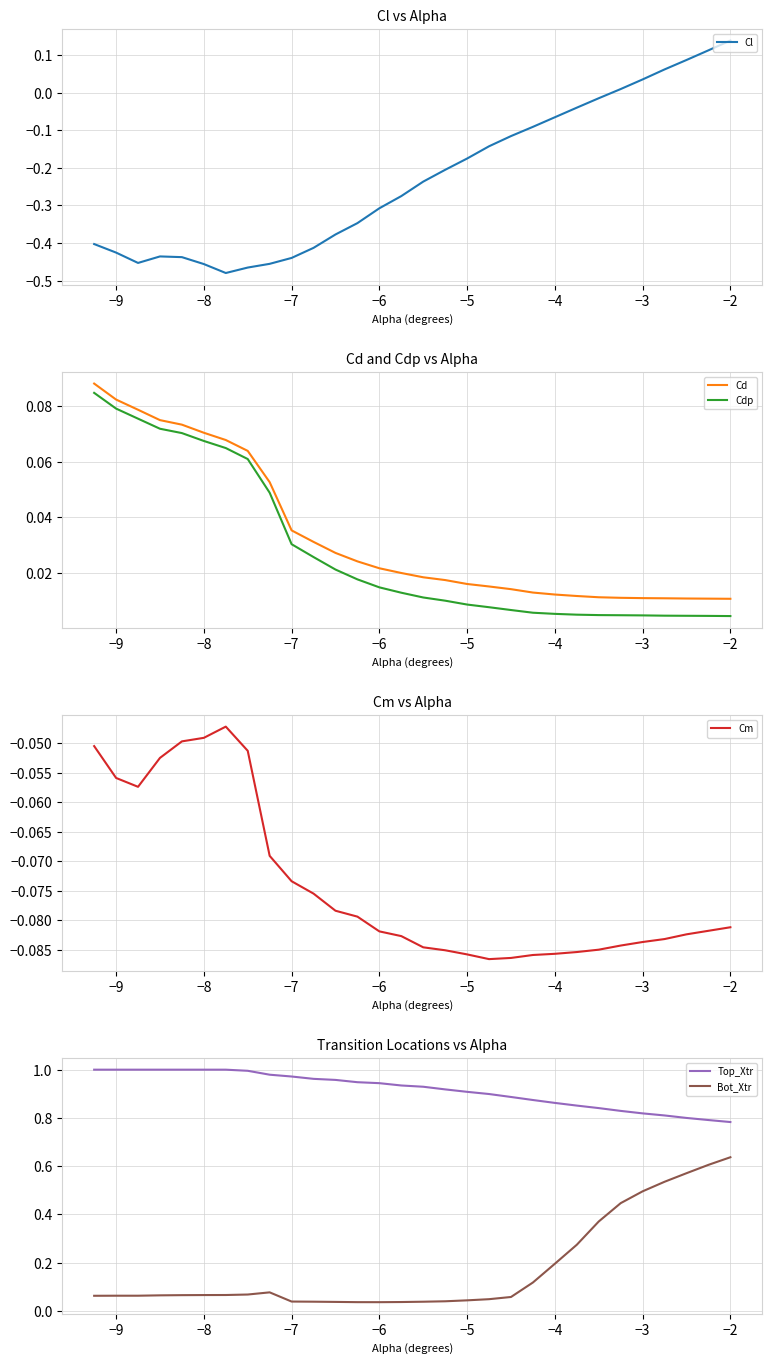

The Top_Xtr series shows 0.3 at −3. True or false?

False